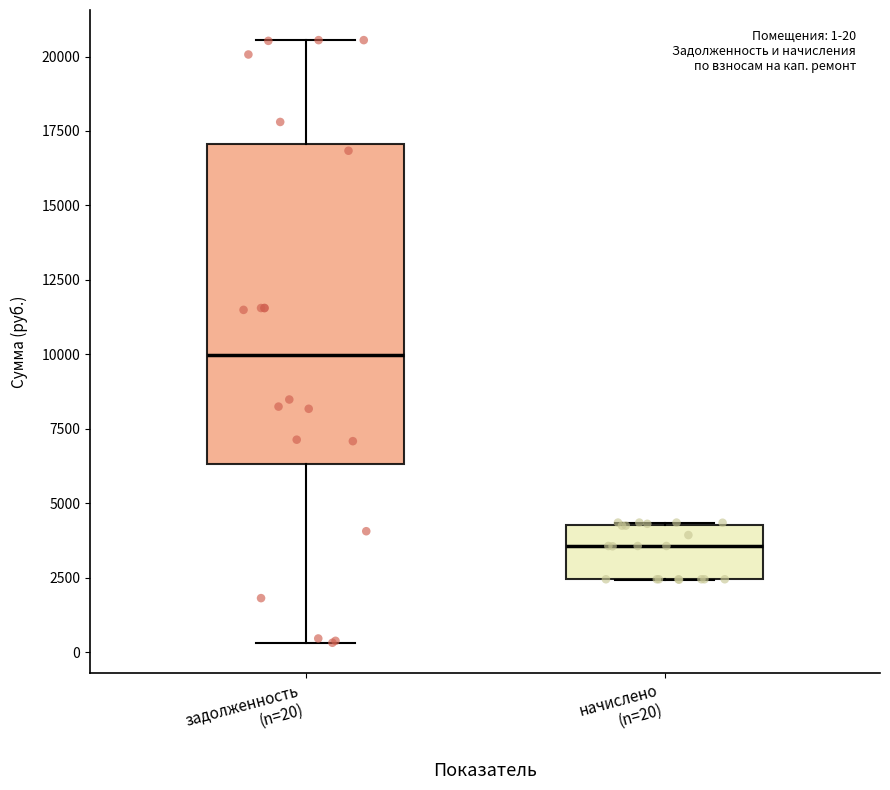

Which box has the lowest median line?

начислено (n=20)